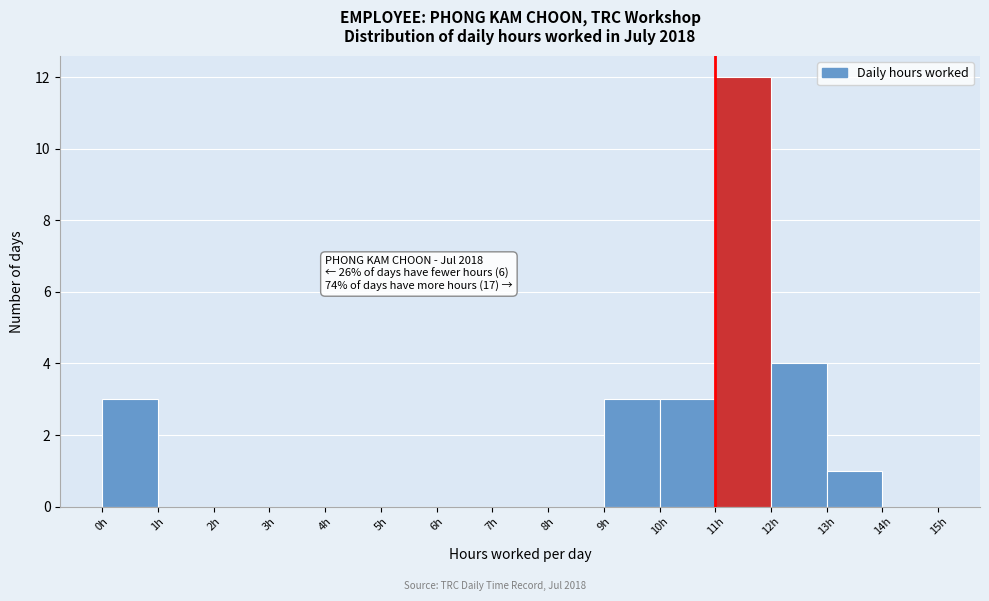

Over which range of the x-axis is the bar tallest?

11 to 12